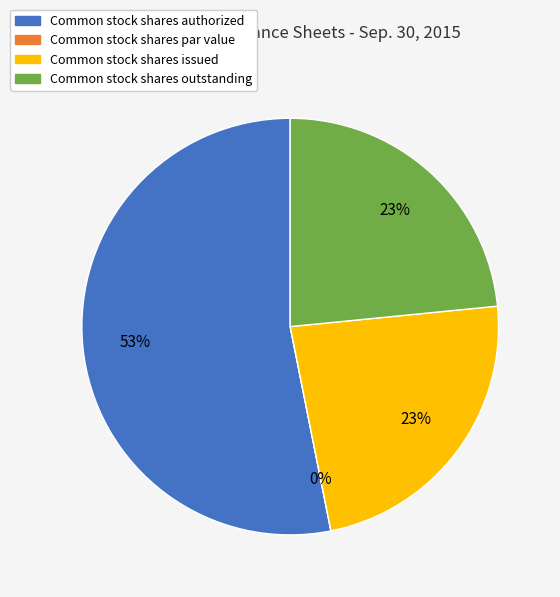

Which category has the smallest portion of the pie?

Common stock shares par value